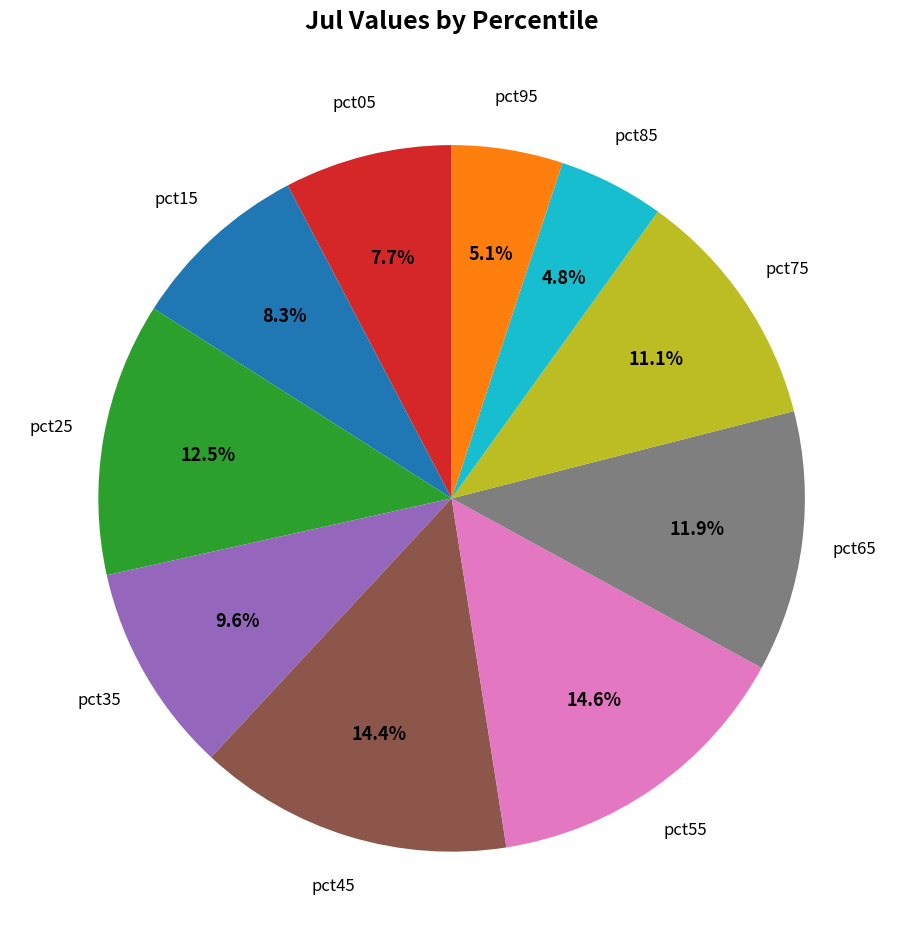

Is there any slice that represents more than half of the pie?

No